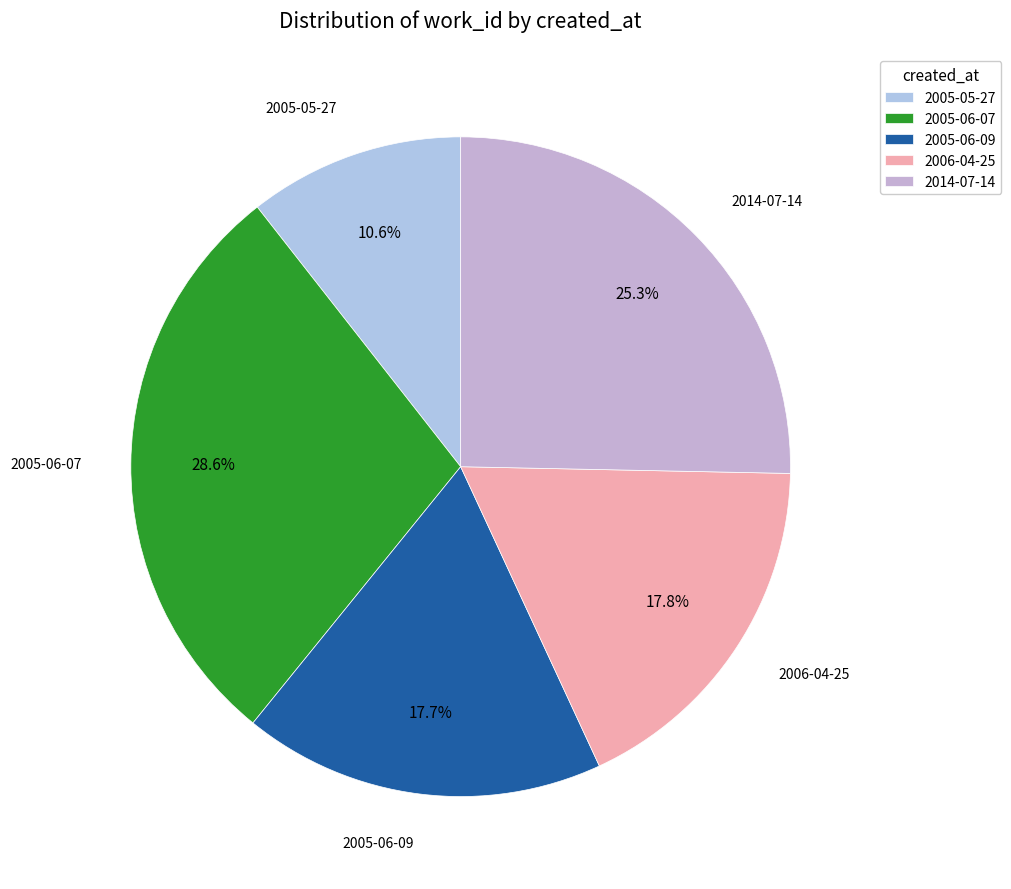

To the nearest percent, what is the average slice percentage?

20%